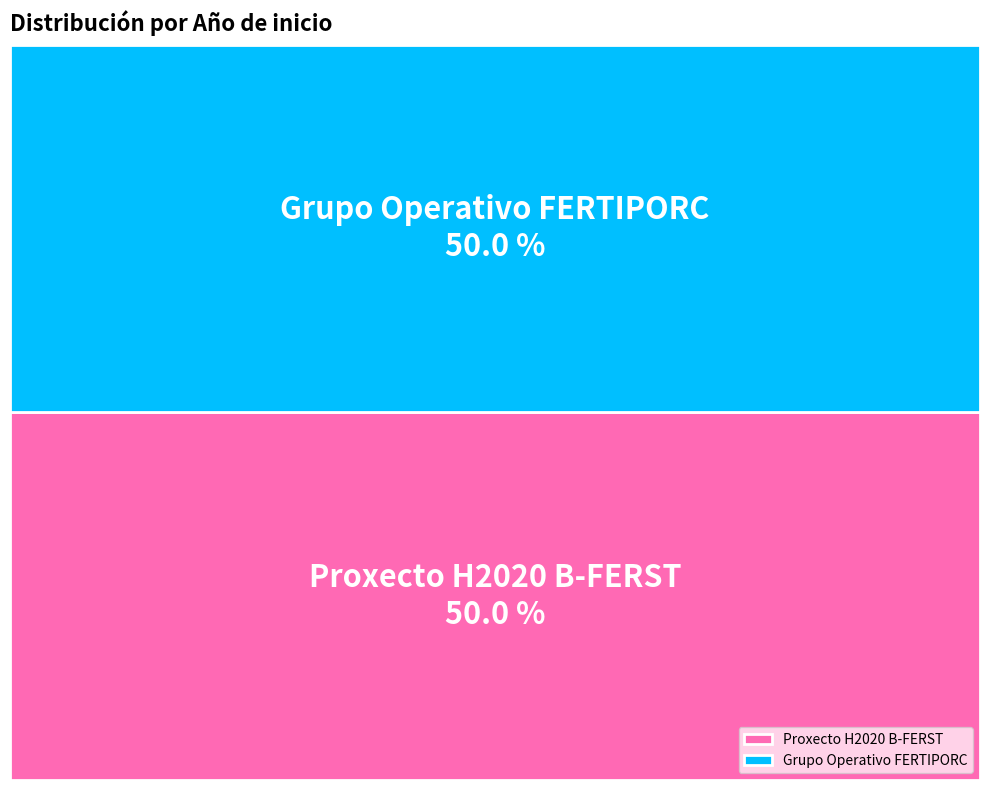

How many slices are in this pie chart?

2